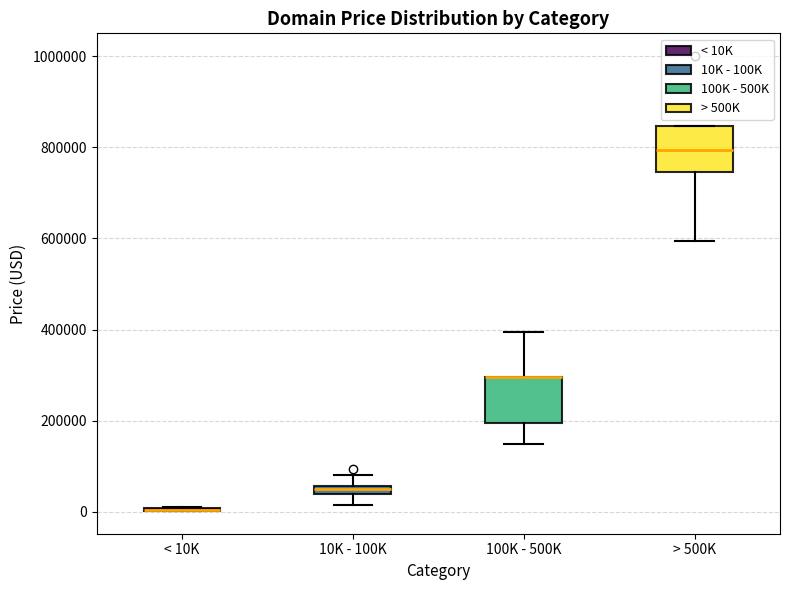

Where is the lower edge of the box for 10K - 100K on the y-axis? The values are not printed on the chart, so give them approximately, as read against the axis.

40000